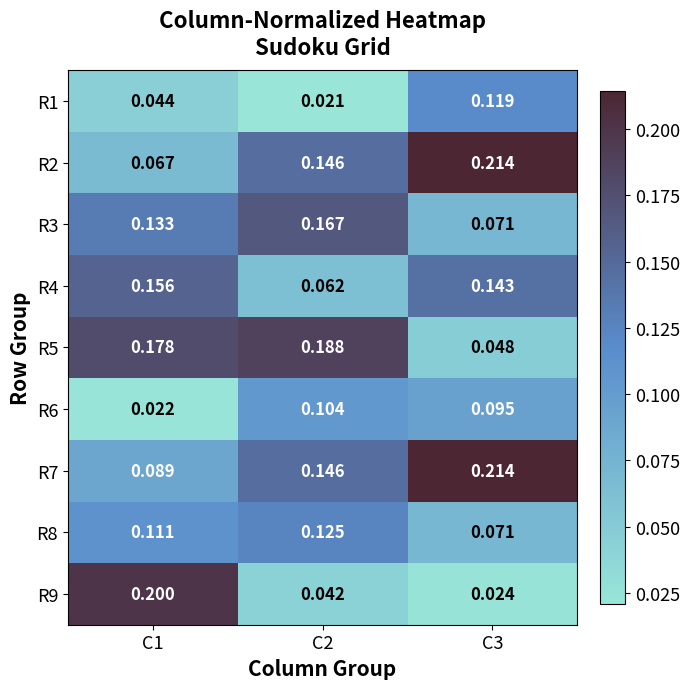

Is the value of R3 at C3 greater than the value of R2 at C3?

No